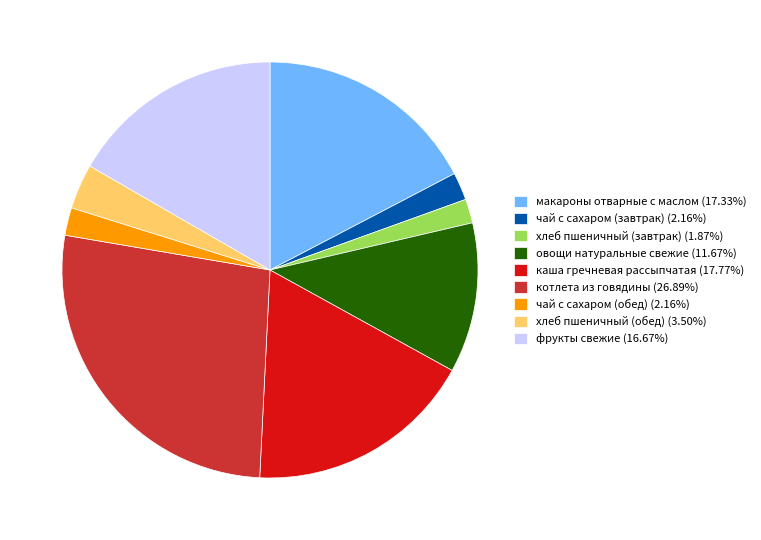

Do котлета из говядины (26.89%) and овощи натуральные свежие (11.67%) together represent more than half of the pie?

No